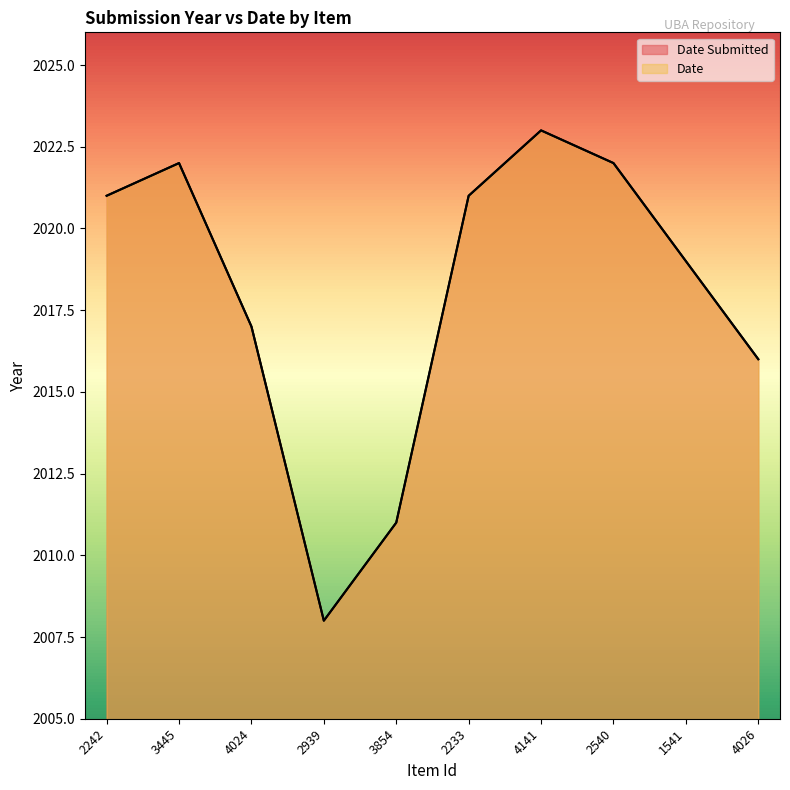

What are all the series names shown in the legend?

Date Submitted, Date